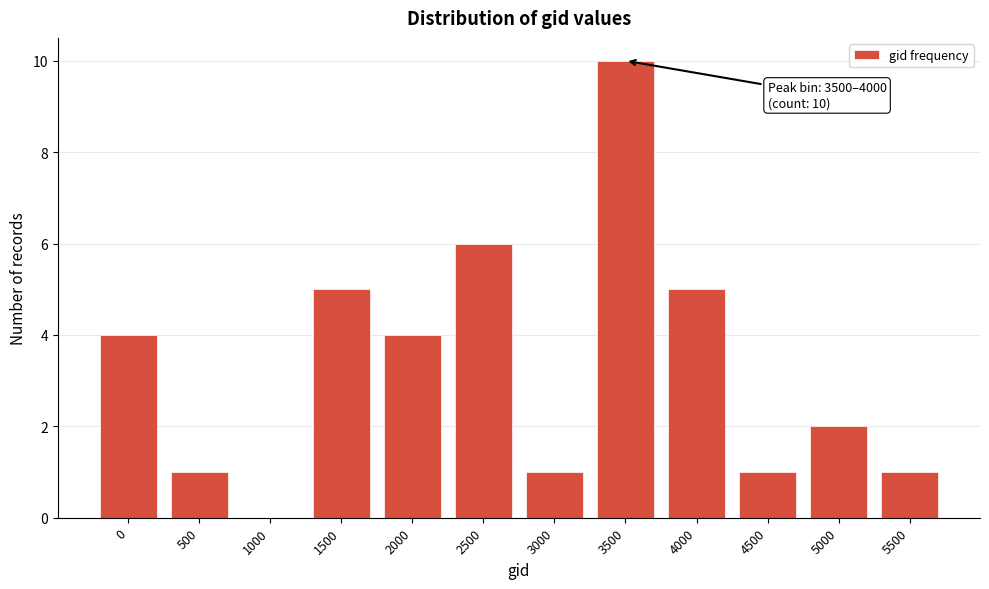

Reading left to right, list all the values displayed in this chart.

0=4	500=1	1000=0	1500=5	2000=4	2500=6	3000=1	3500=10	4000=5	4500=1	5000=2	5500=1